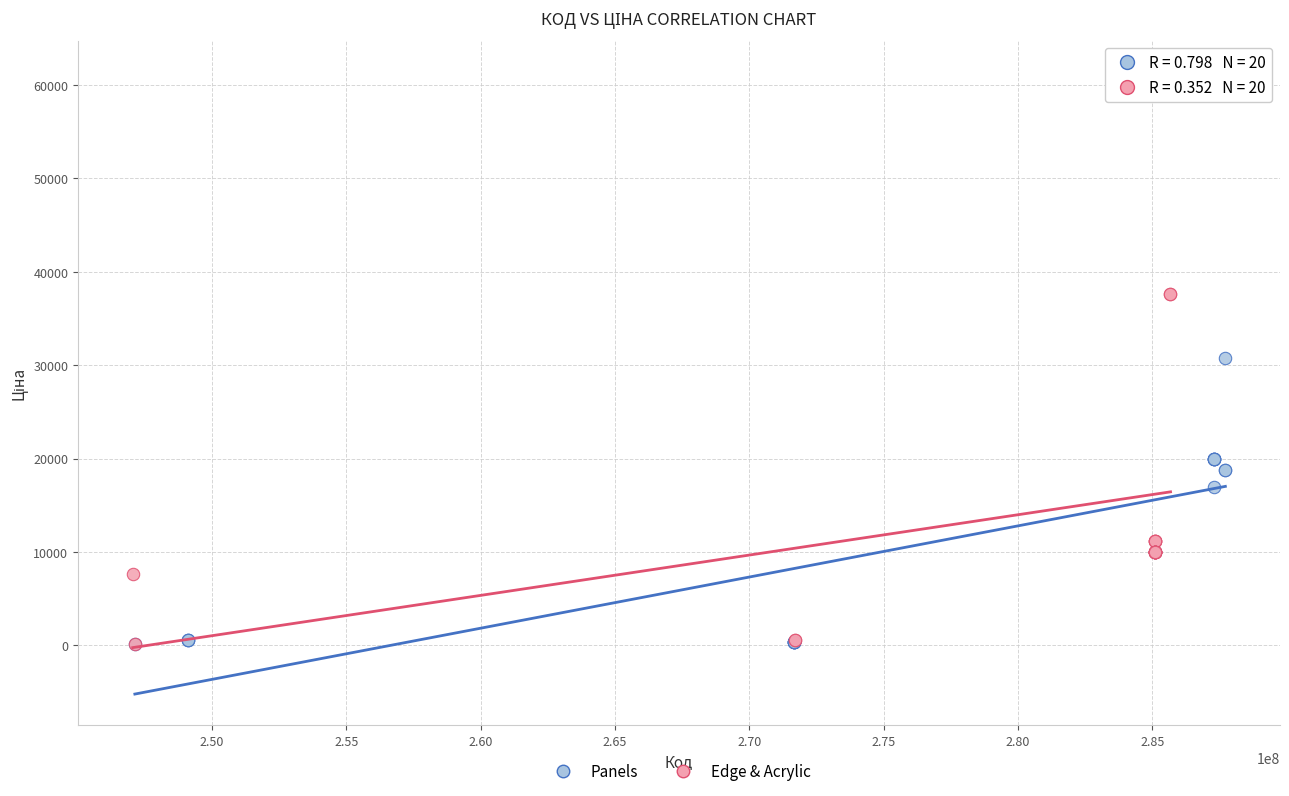

Which series has the largest Y range (max minus min)?

Edge & Acrylic